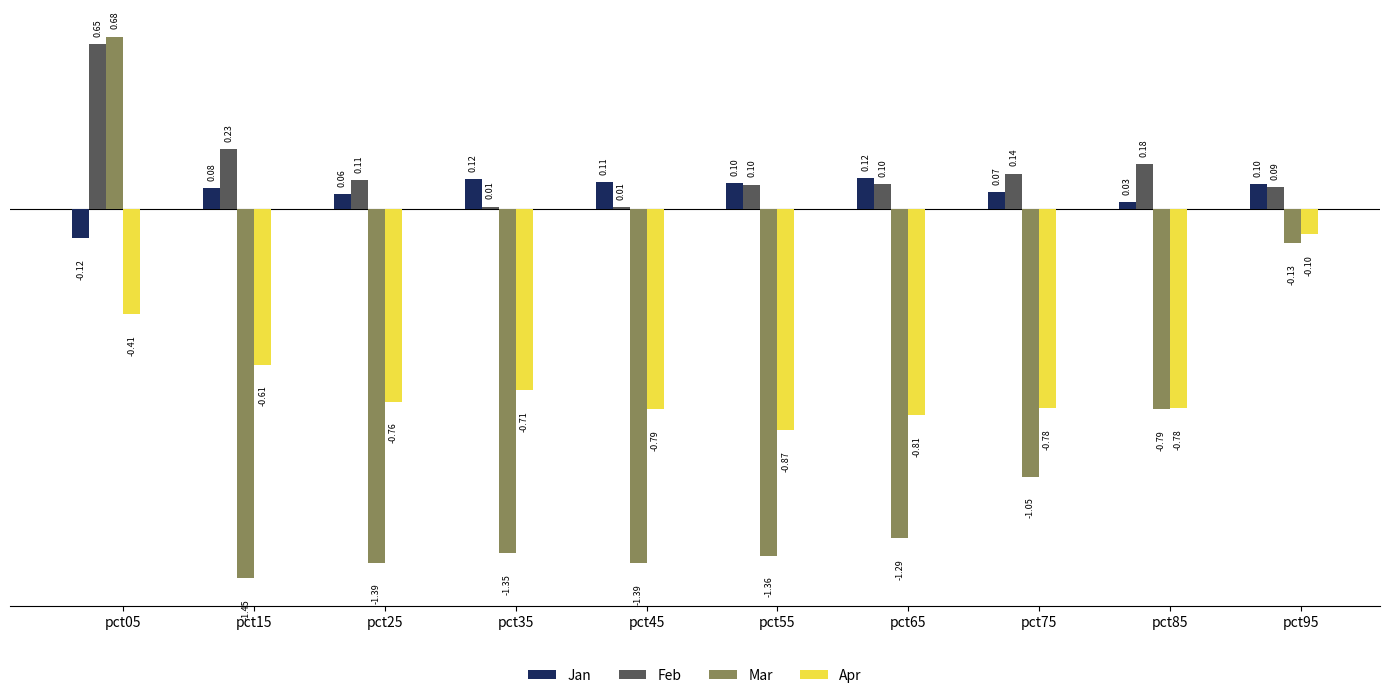

Which series has the widest spread of values?

Mar